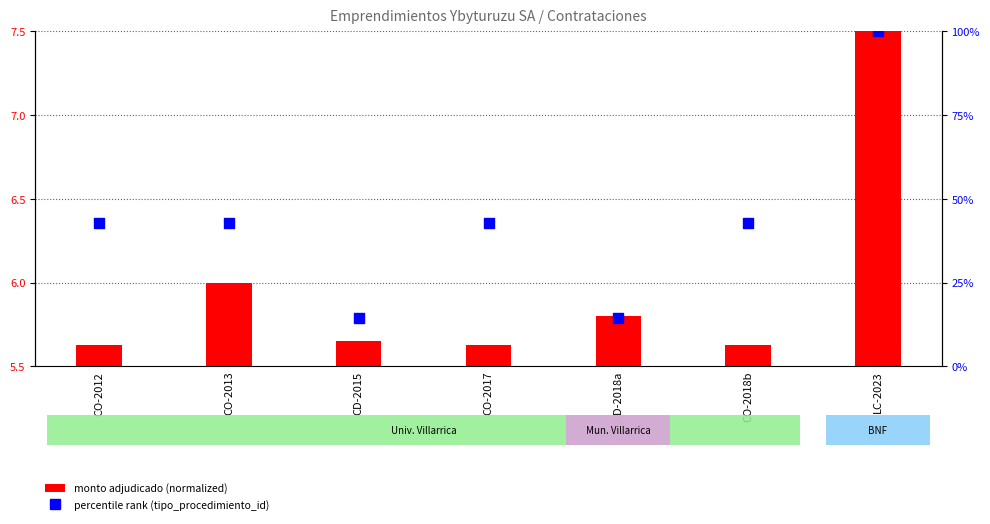

What is the total value across all series at CO-2017?

48.5